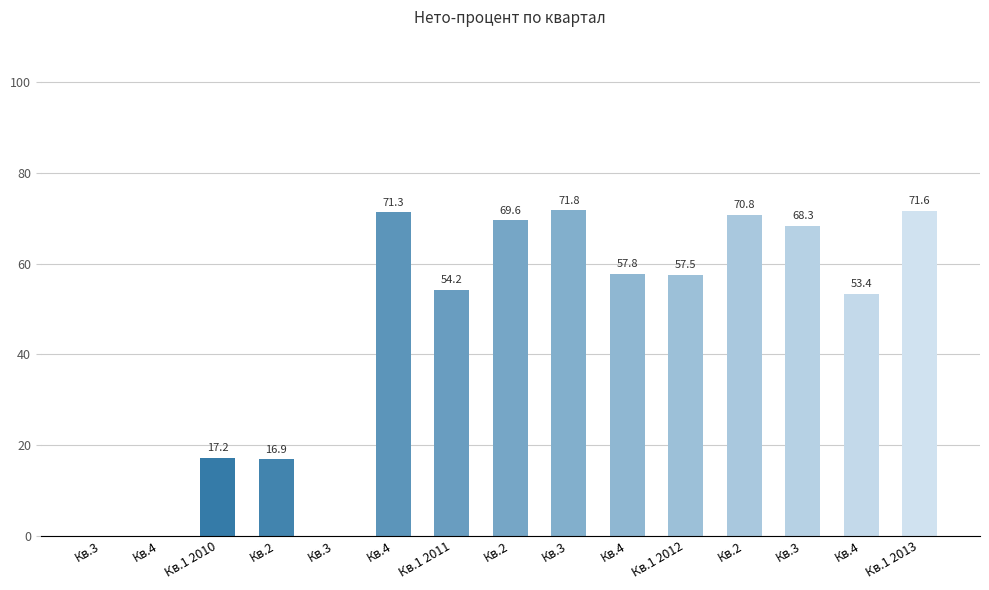

True or false: the data shows 8.7 at Кв.1 2010.

False